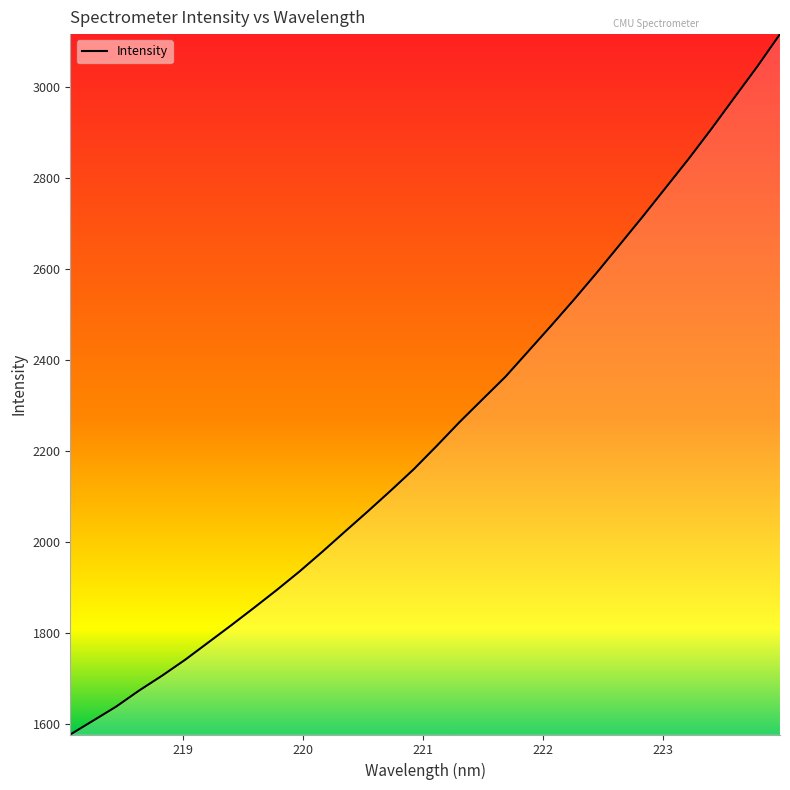

What is the greatest value displayed?

3117.1